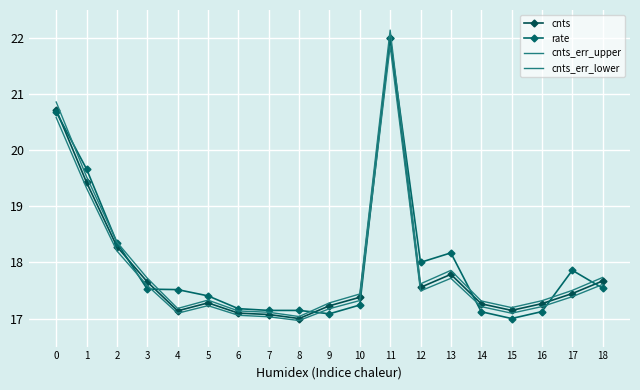

Is it true that cnts_err_upper equals 25.7 at 2?

False